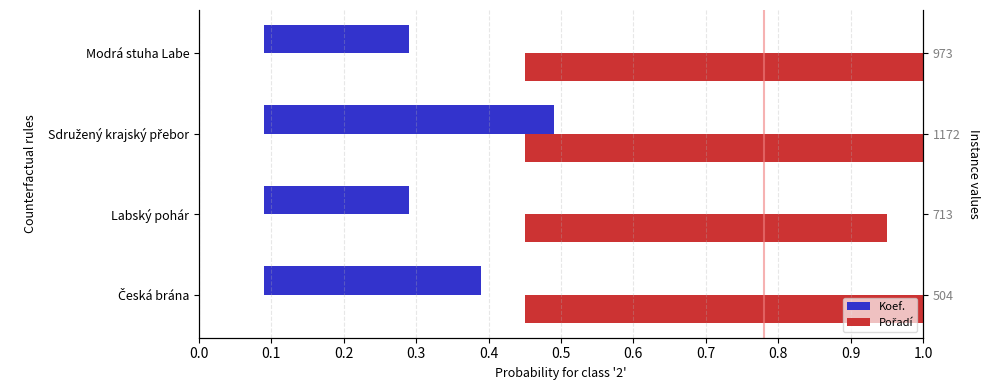

The Pořadí series shows 0.9 at Sdružený krajský přebor. True or false?

True